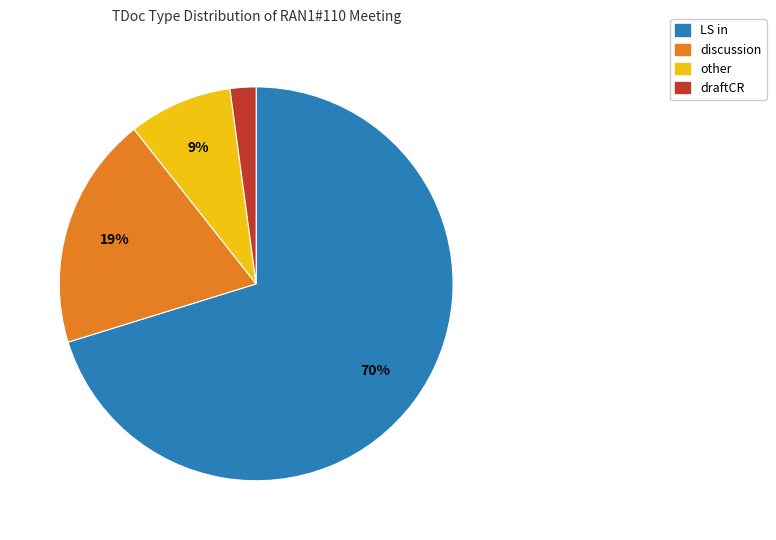

To the nearest percent, what is the difference between the discussion and LS in slice percentages?

51%